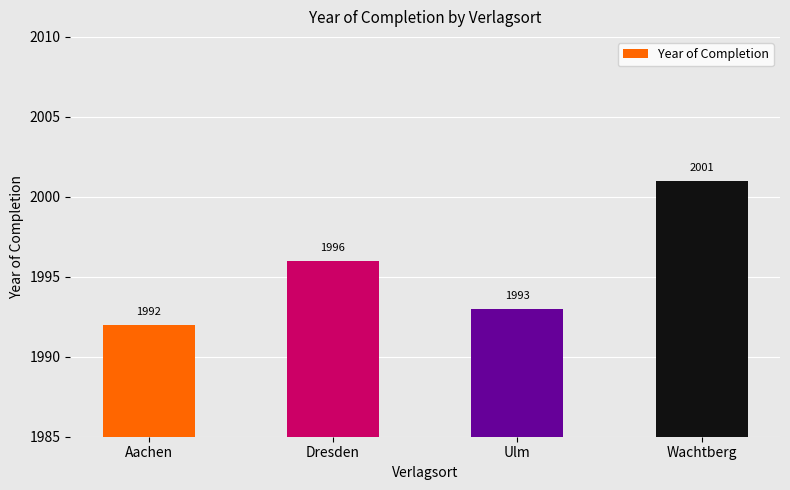

Are the bars grouped side by side (vs. stacked)?

No